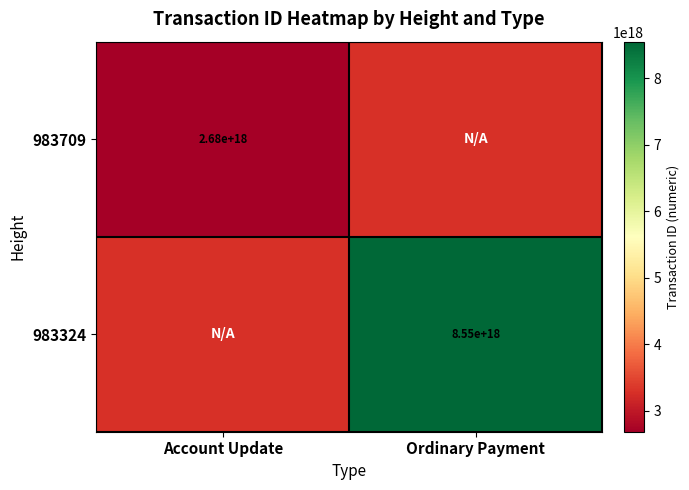

Is it true that 983324 equals 12789252559522467840 at Ordinary Payment?

False